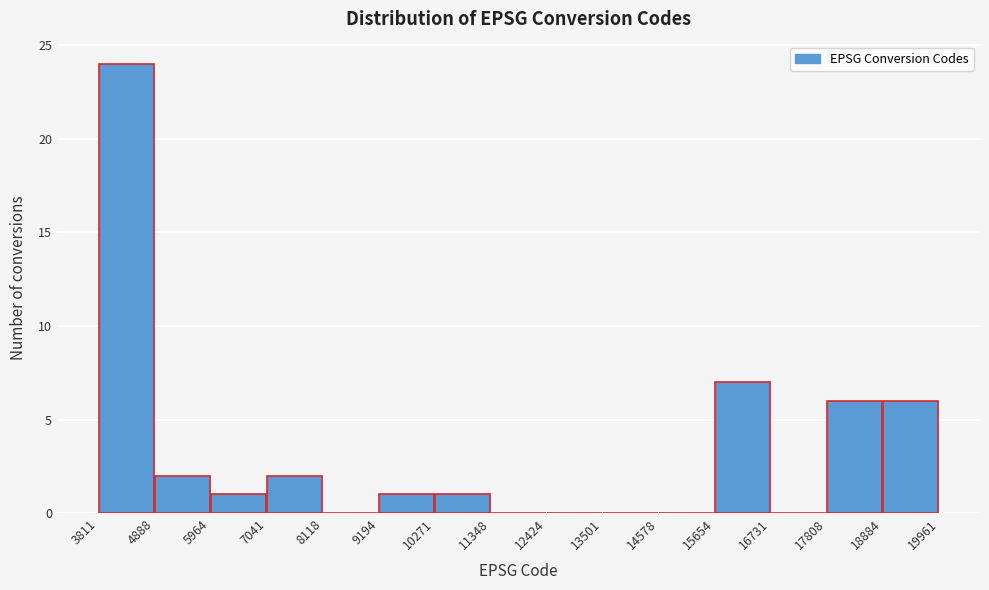

Over which range of the x-axis is the bar tallest?

3811 to 4888